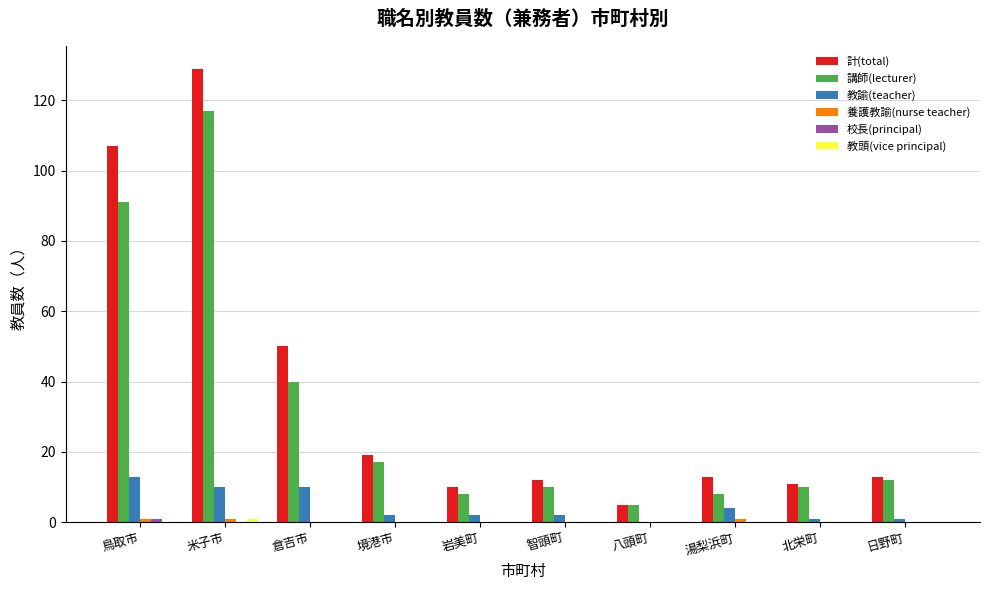

What is the maximum value shown in the chart?

129